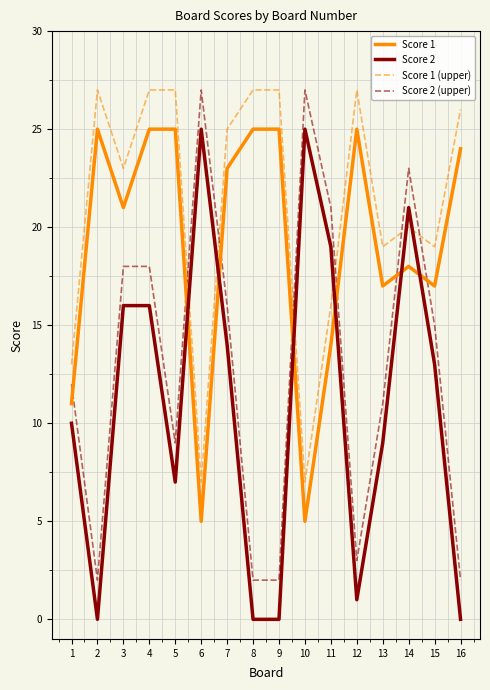

What is the difference between the second highest and second lowest values in the Score 1 series?

20